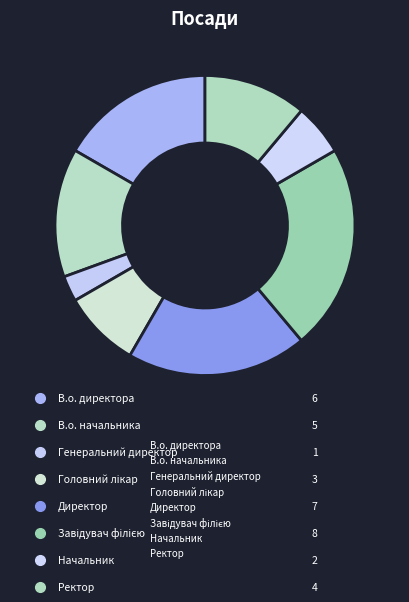

Rank the categories by value from highest to lowest.

Завідувач філією, Директор, В.о. директора, В.о. начальника, Ректор, Головний лікар, Начальник, Генеральний директор